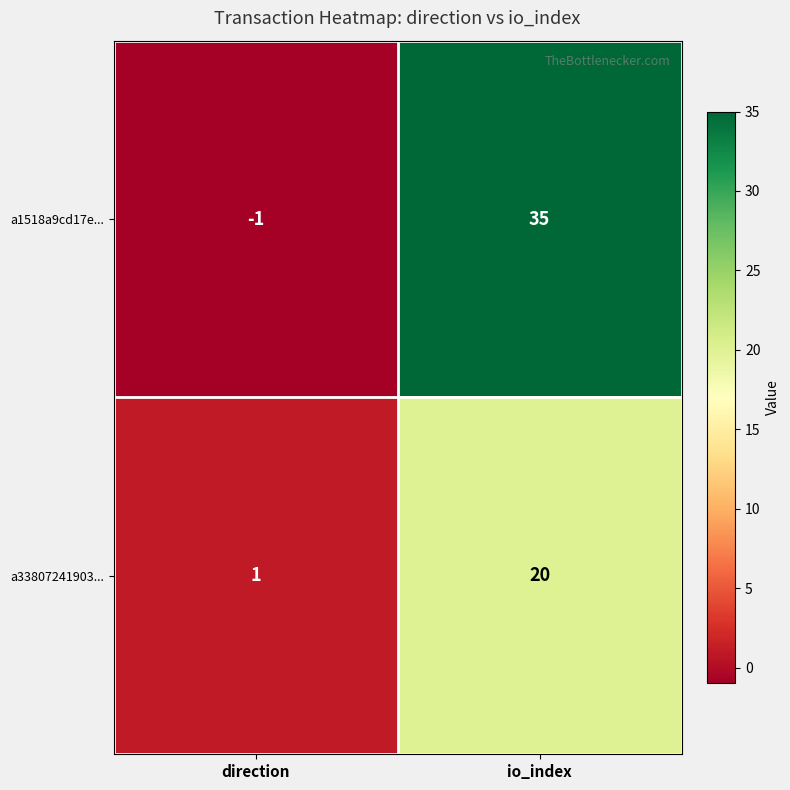

Which series has the widest spread of values?

a1518a9cd17e...